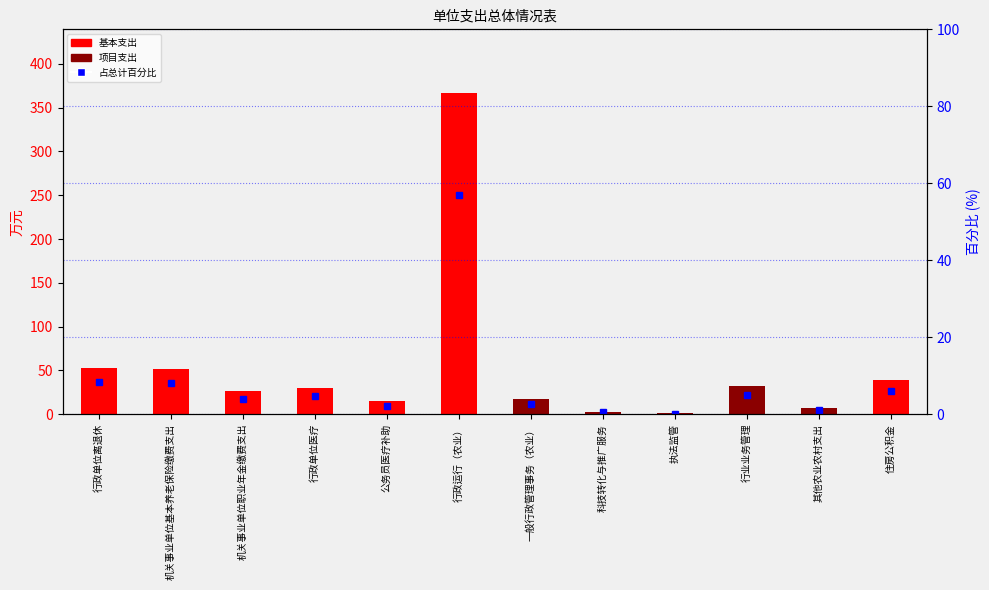

What is the label of the 1st bar from the right?

住房公积金